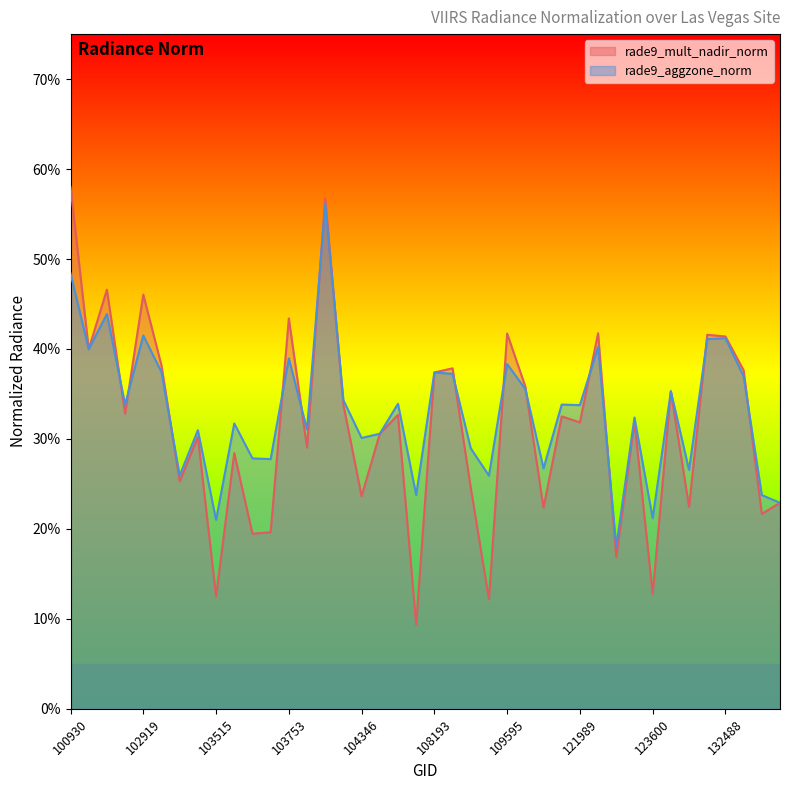

At which label is rade9_aggzone_norm closest to 0?

123251